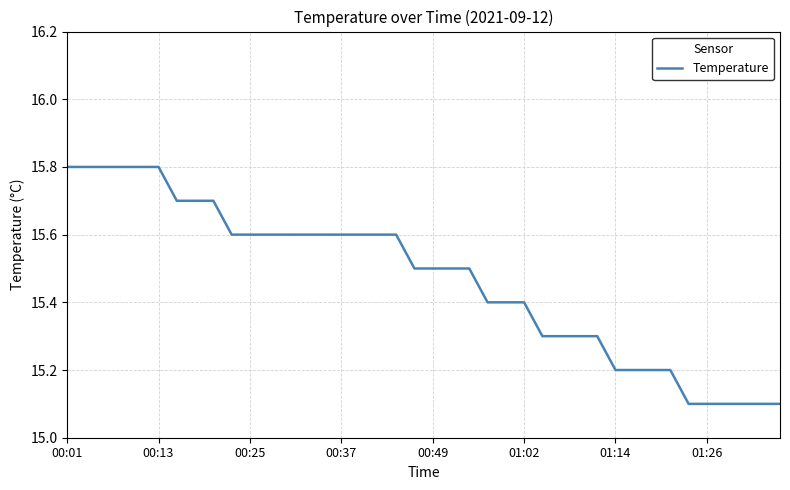

Reading left to right, transcribe all the data shown in this chart.

15.8	15.8	15.8	15.8	15.8	15.8	15.7	15.7	15.7	15.6	15.6	15.6	15.6	15.6	15.6	15.6	15.6	15.6	15.6	15.5	15.5	15.5	15.5	15.4	15.4	15.4	15.3	15.3	15.3	15.3	15.2	15.2	15.2	15.2	15.1	15.1	15.1	15.1	15.1	15.1